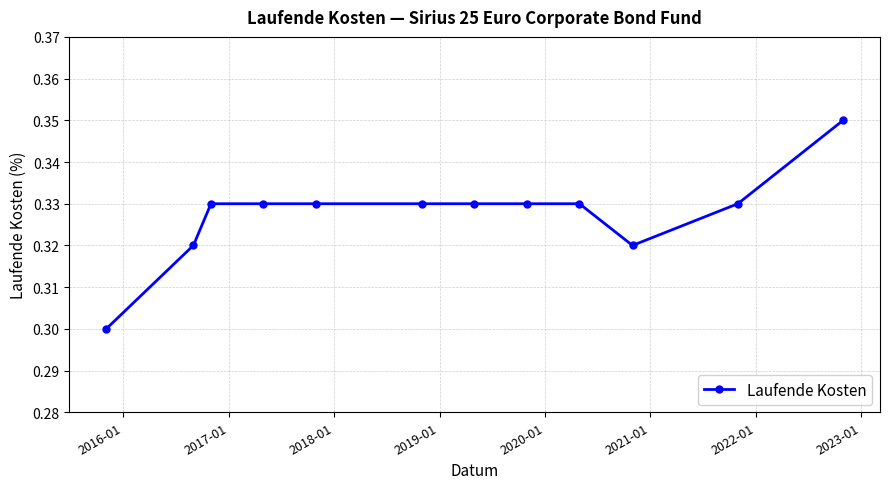

What is the sum of all values?

3.9